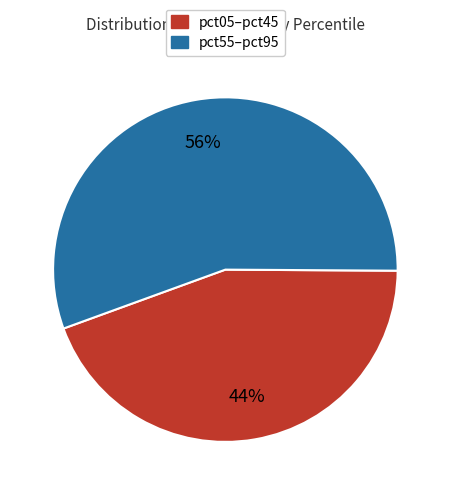

Is it true that pct55–pct95 is 62% of the pie?

False